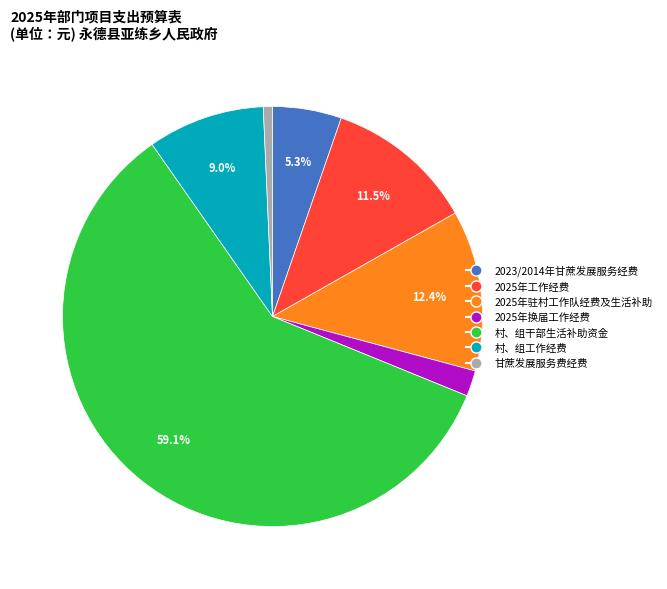

Is there any slice that represents more than half of the pie?

Yes